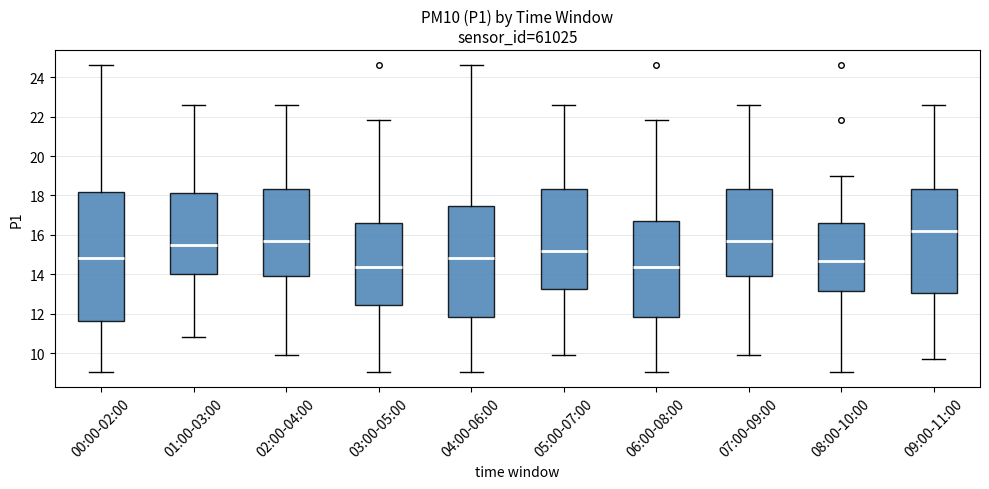

Reading left to right, transcribe this box plot: for each box, give where its median line is, the range the box spans, and where its two whiskers end, as read against the y-axis. The values are not printed on the chart, so give them approximately, as read against the axis.

00:00-02:00: median 14.8, box 11.6 to 18.2, whiskers 9.0 to 24.6
01:00-03:00: median 15.4, box 14.0 to 18.2, whiskers 10.8 to 22.6
02:00-04:00: median 15.8, box 13.8 to 18.4, whiskers 10.0 to 22.6
03:00-05:00: median 14.4, box 12.4 to 16.6, whiskers 9.0 to 21.8
04:00-06:00: median 14.8, box 11.8 to 17.4, whiskers 9.0 to 24.6
05:00-07:00: median 15.2, box 13.2 to 18.4, whiskers 10.0 to 22.6
06:00-08:00: median 14.4, box 11.8 to 16.8, whiskers 9.0 to 21.8
07:00-09:00: median 15.8, box 13.8 to 18.4, whiskers 10.0 to 22.6
08:00-10:00: median 14.6, box 13.2 to 16.6, whiskers 9.0 to 19.0
09:00-11:00: median 16.2, box 13.0 to 18.4, whiskers 9.8 to 22.6